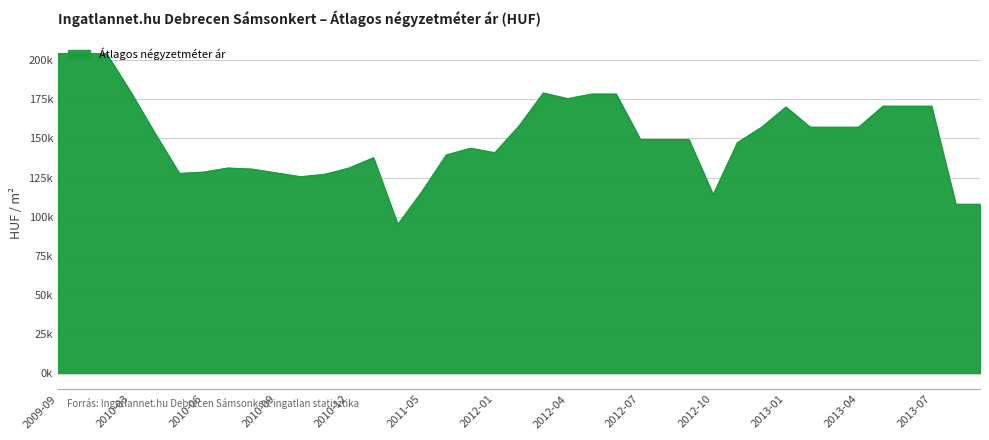

Does the chart display data point markers on the line(s)?

No